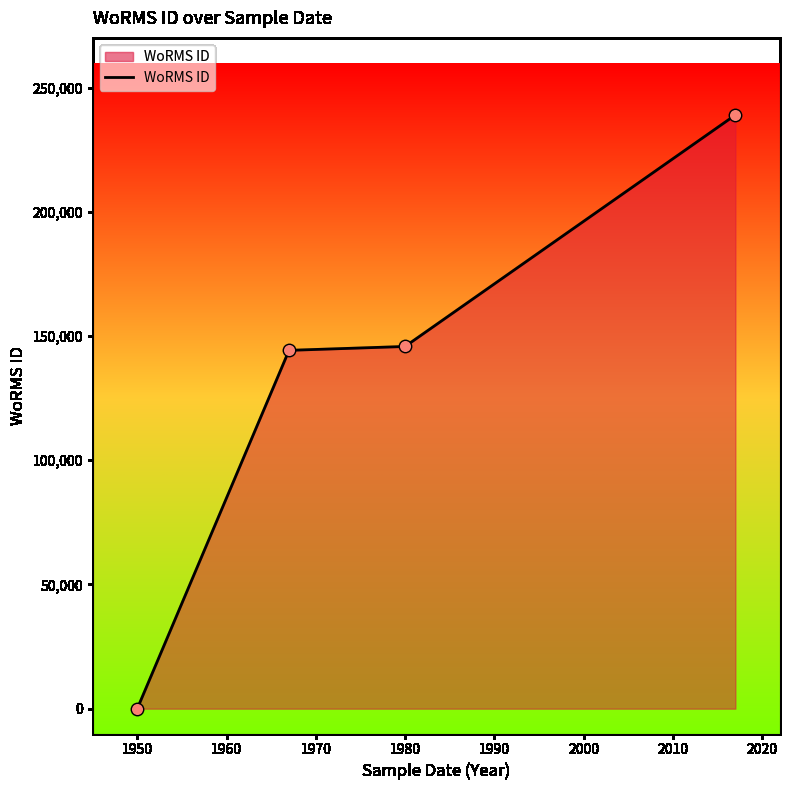

What is the average value?

132246